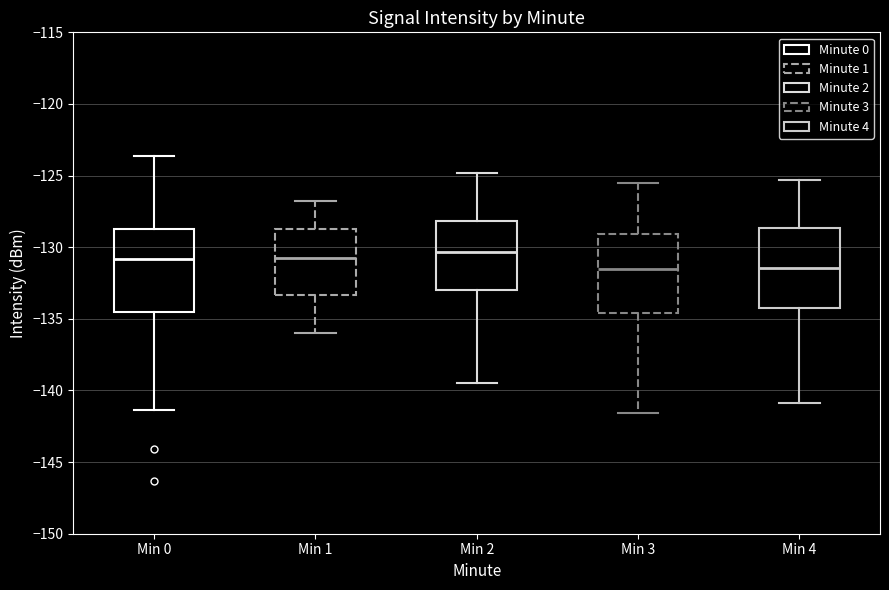

Where does the median line of the box for Min 3 sit on the y-axis? The values are not printed on the chart, so give them approximately, as read against the axis.

-131.5